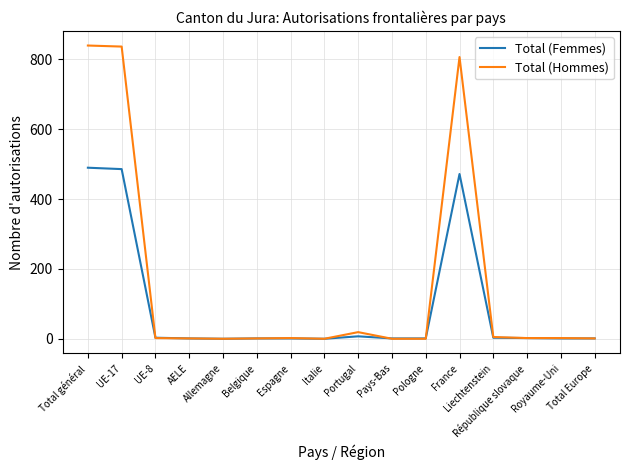

List the series in order of their peak value, lowest first.

Total (Femmes), Total (Hommes)